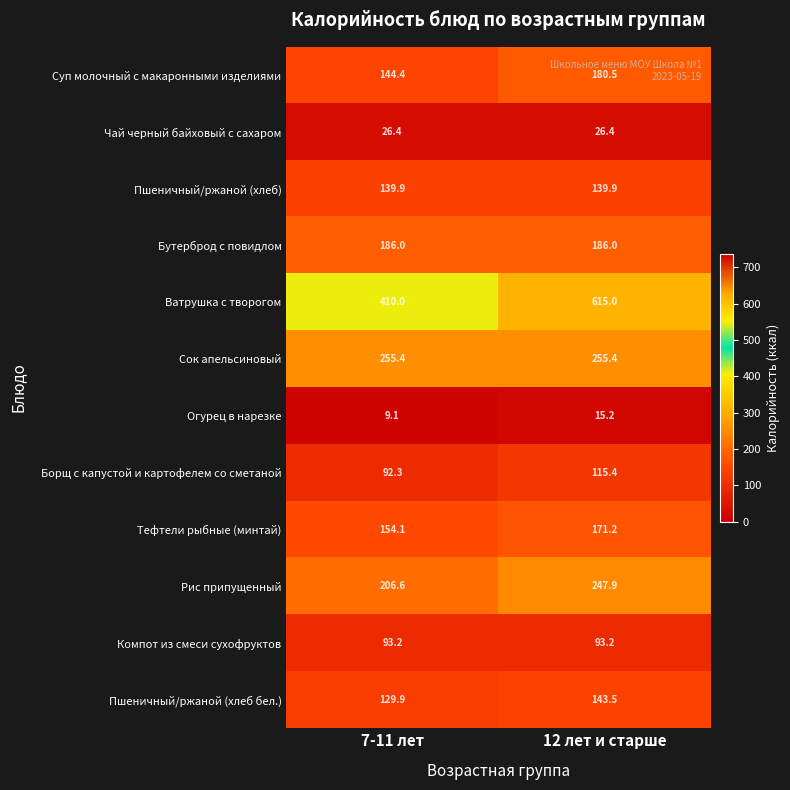

How many data points does each series have?

2